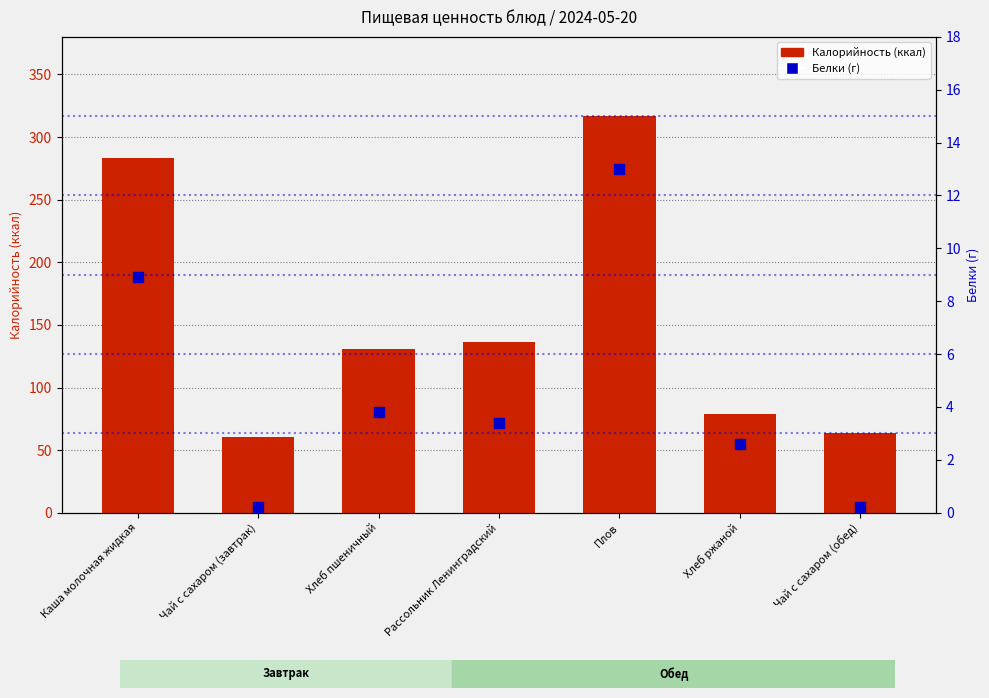

What is the total value across all series at Хлеб ржаной?

81.8